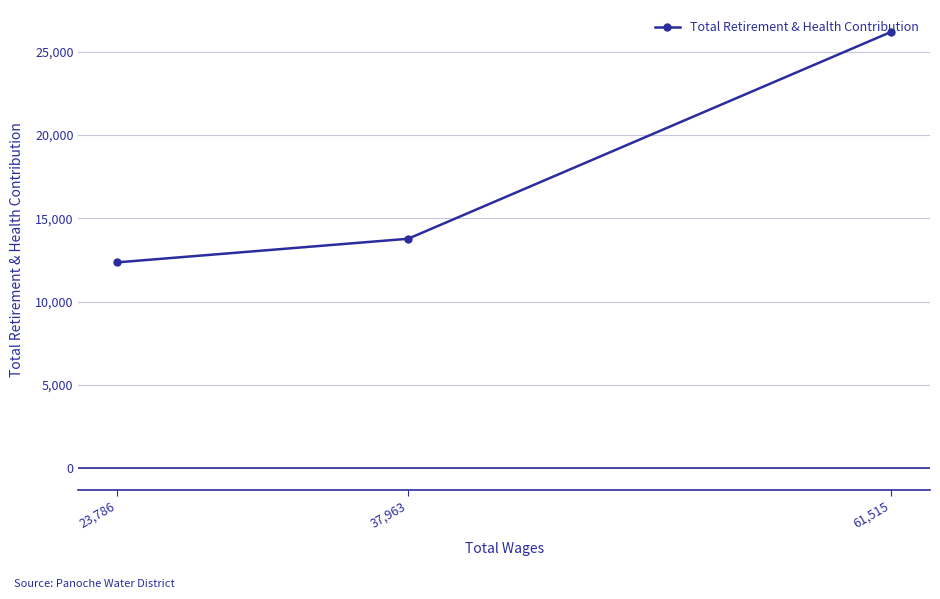

What is the average value?

17444